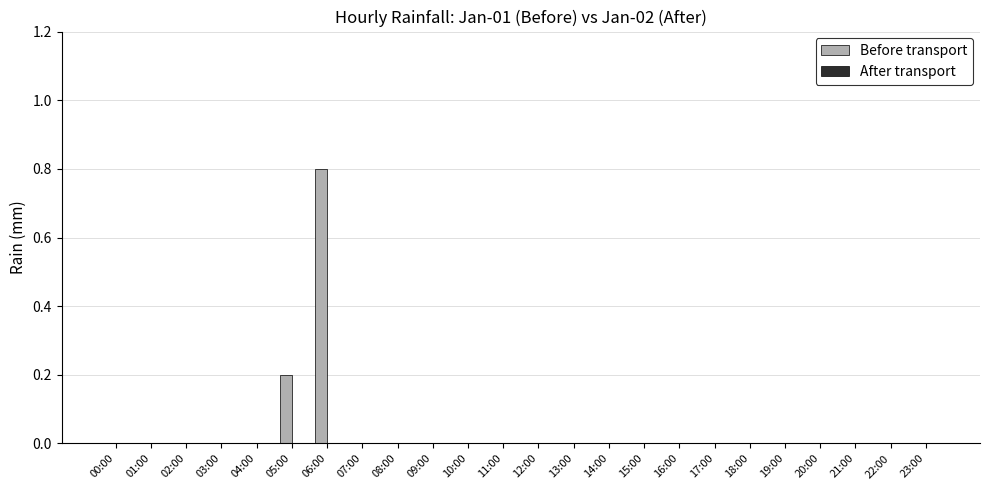

Is it true that the value at 04:00 is 0.0?

True